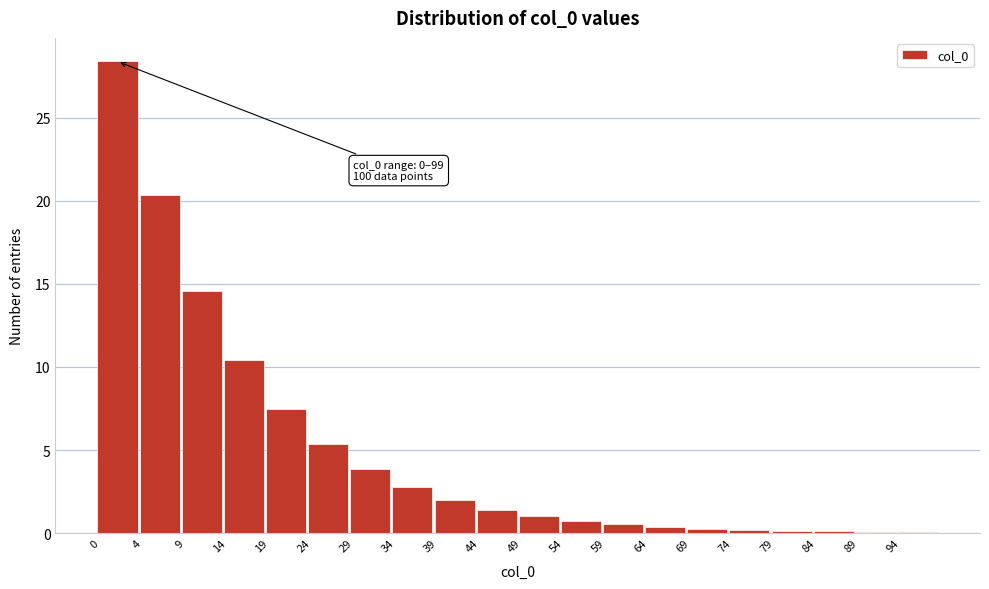

Which range on the x-axis has the tallest bar?

-0.5 to 4.5